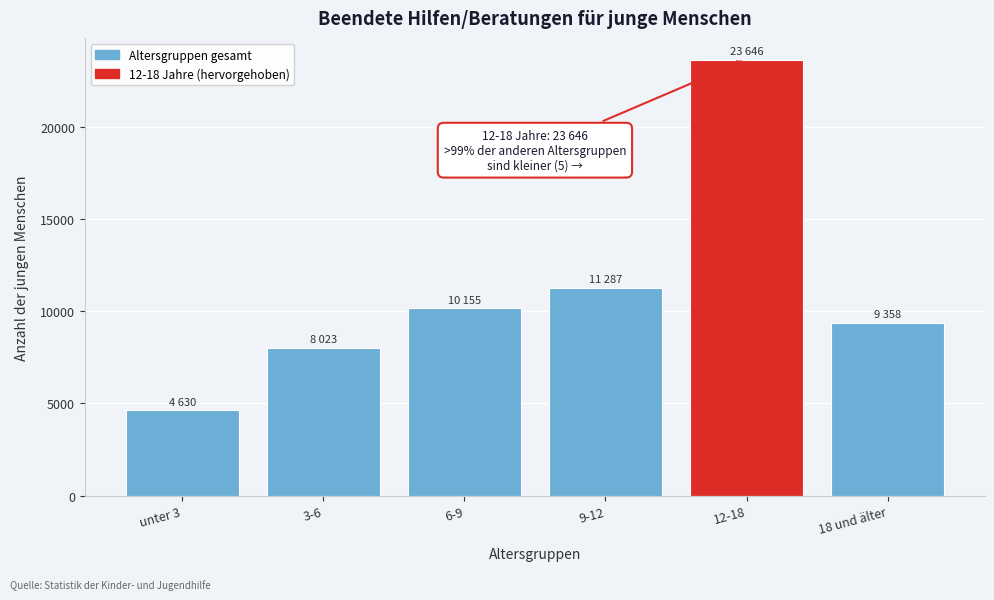

Reading left to right, extract all data points from this chart.

unter 3=4630	3-6=8023	6-9=10155	9-12=11287	12-18=23646	18 und älter=9358